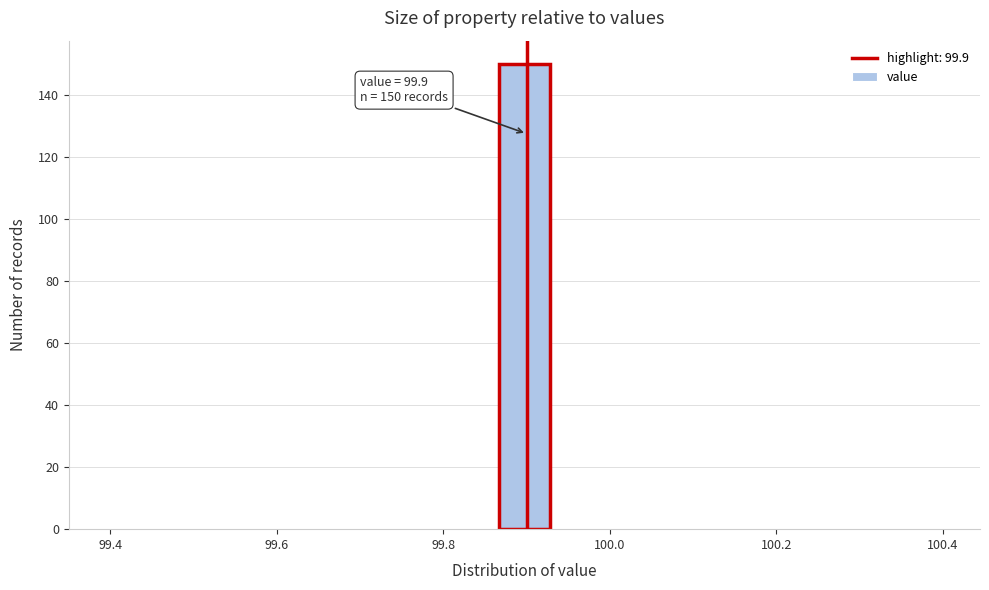

Around what value on the x-axis is the tallest bar? Give the approximate position of its centre, as read against the axis.

99.90